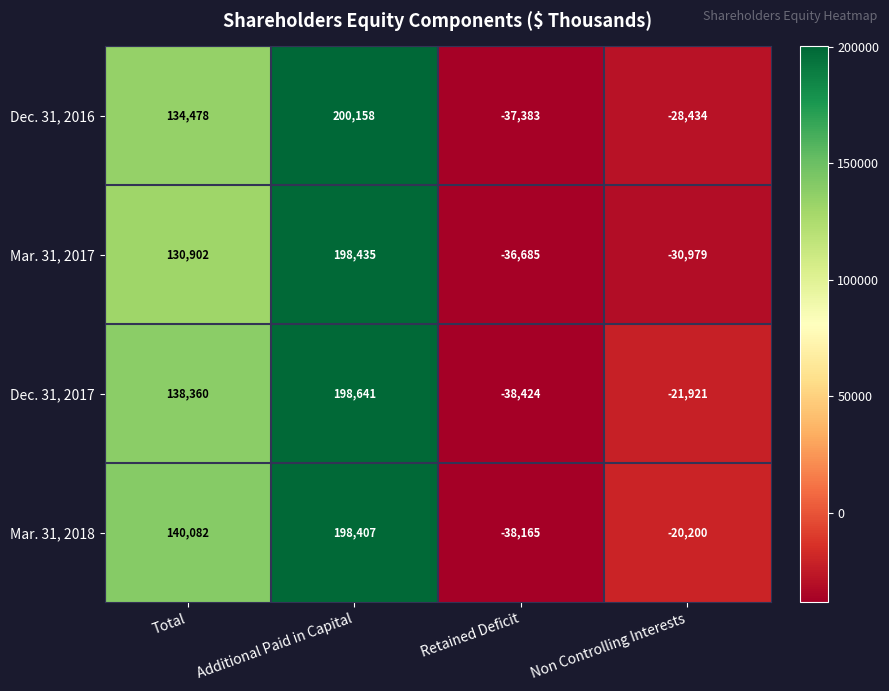

Reading left to right, list all the values displayed in this chart.

Dec. 31, 2016: Total=134478	Additional Paid in Capital=200158	Retained Deficit=-37383	Non Controlling Interests=-28434
Mar. 31, 2017: Total=130902	Additional Paid in Capital=198435	Retained Deficit=-36685	Non Controlling Interests=-30979
Dec. 31, 2017: Total=138360	Additional Paid in Capital=198641	Retained Deficit=-38424	Non Controlling Interests=-21921
Mar. 31, 2018: Total=140082	Additional Paid in Capital=198407	Retained Deficit=-38165	Non Controlling Interests=-20200